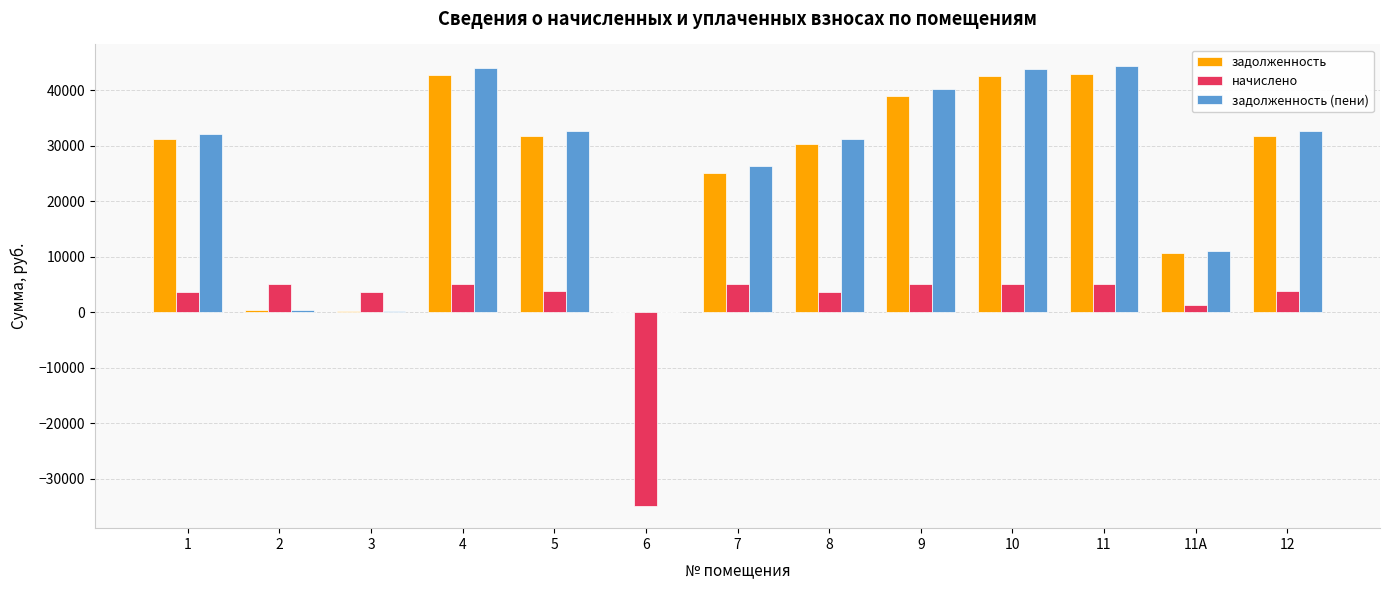

What is the sum of the задолженность values at 10 and 1?

73763.7